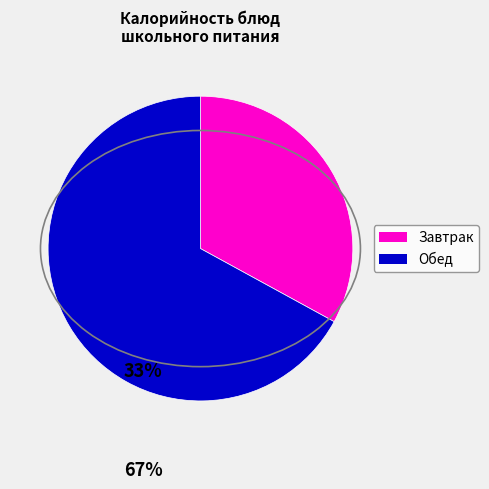

Approximately how many times larger is the value at Обед compared to Завтрак?

2.0